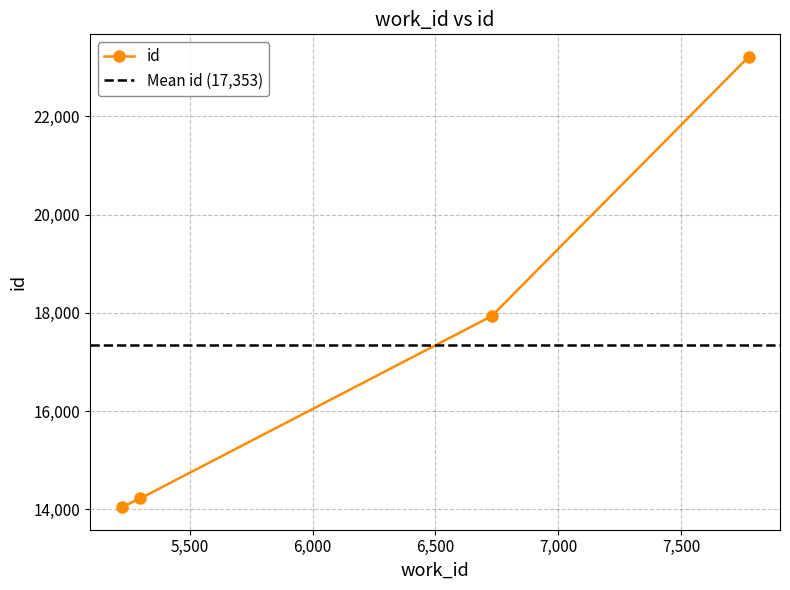

What is the difference between the maximum and minimum values?

9163